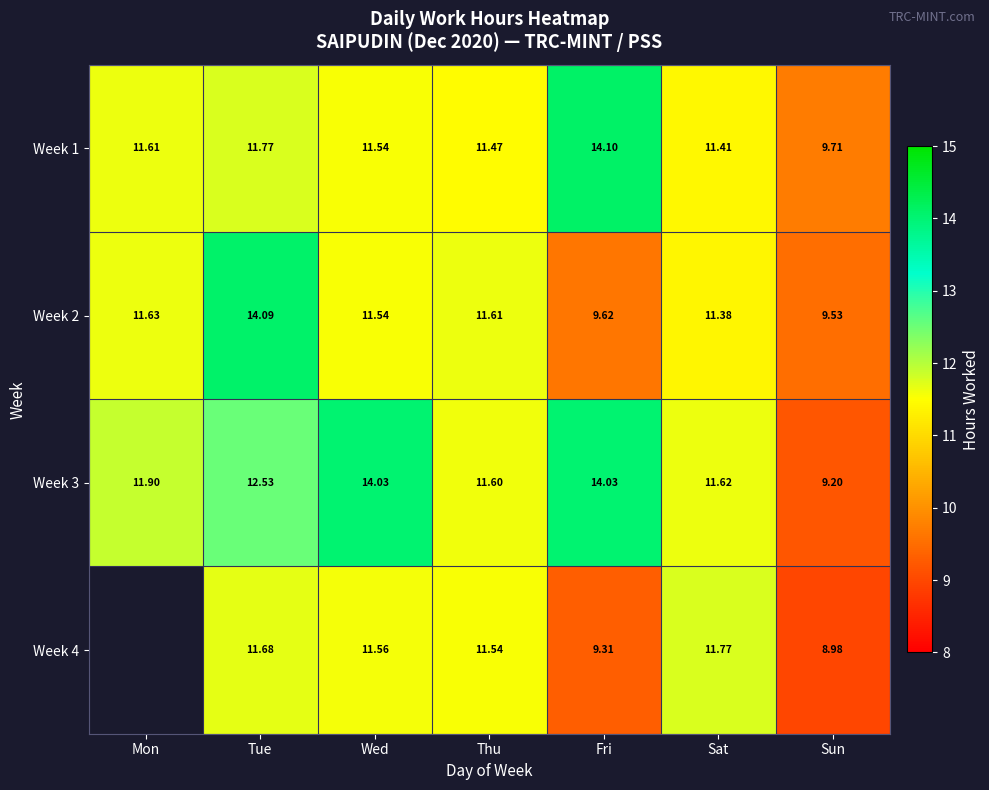

Which category has the lowest value in the Week 3 series?

Sun